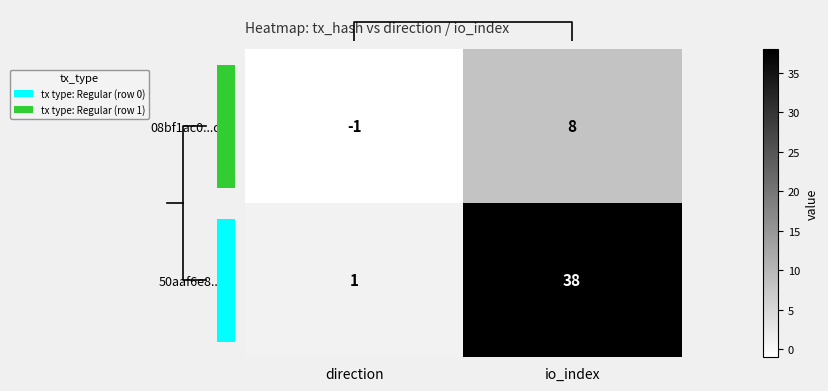

Is the value of 50aaf6e8...61 at direction greater than the value of 08bf1ac0...d58 at io_index?

No